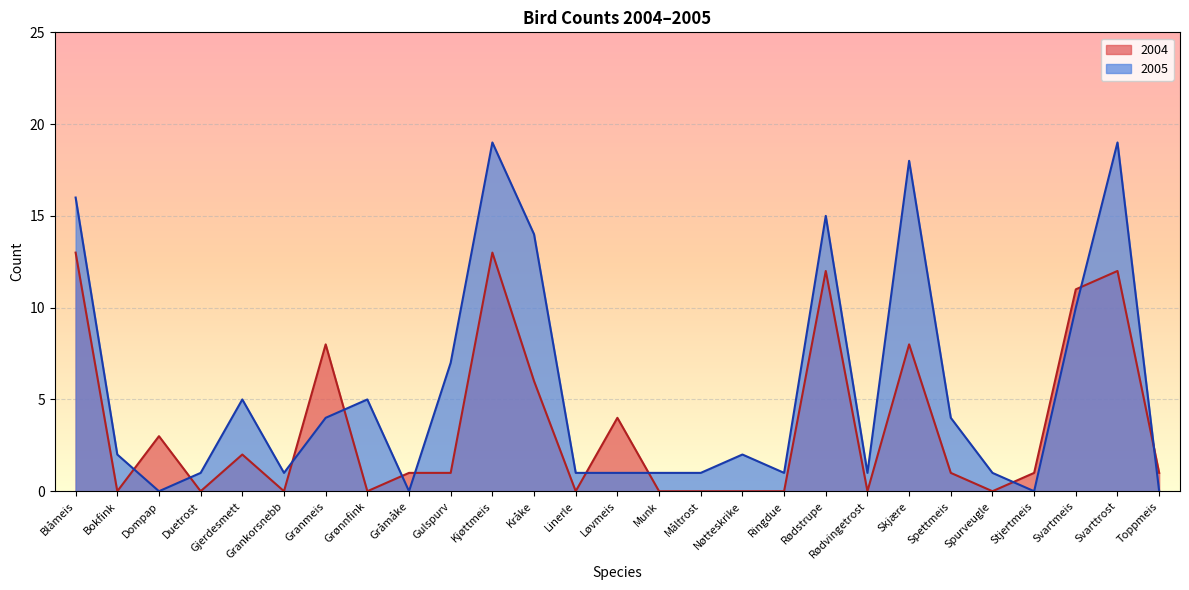

The 2004 series shows 13 at Granmeis. True or false?

False